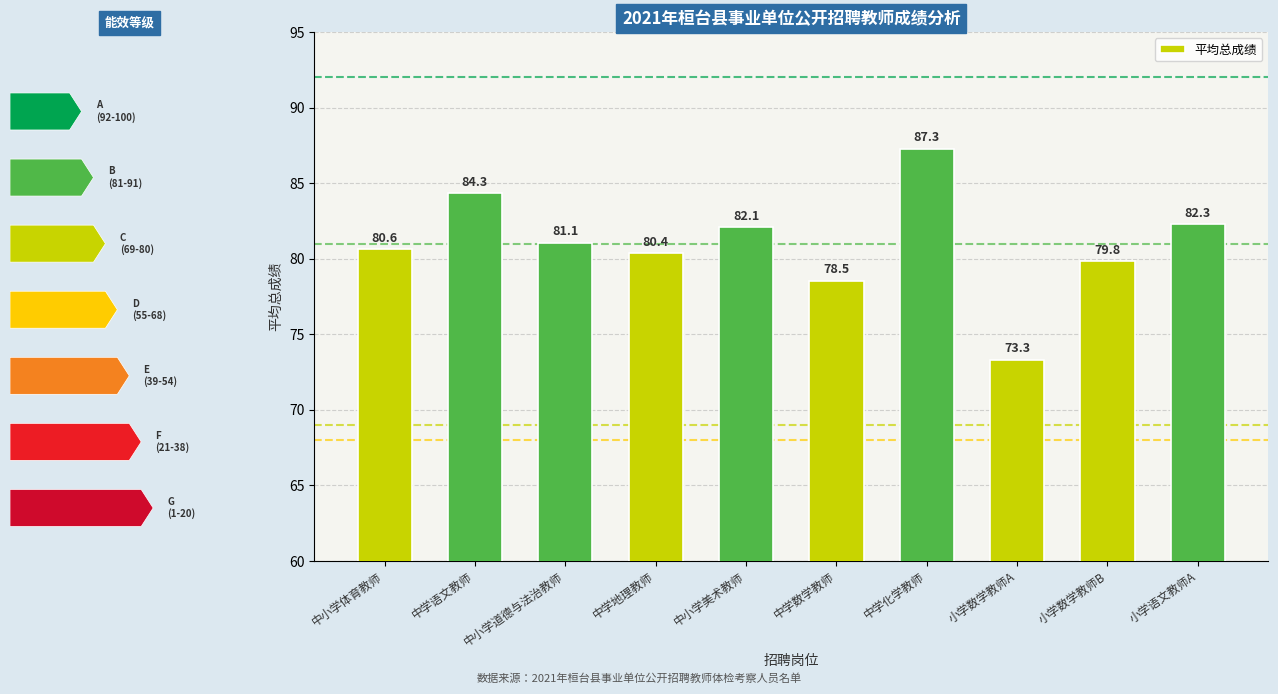

Where does the data first go above 81?

中学语文教师